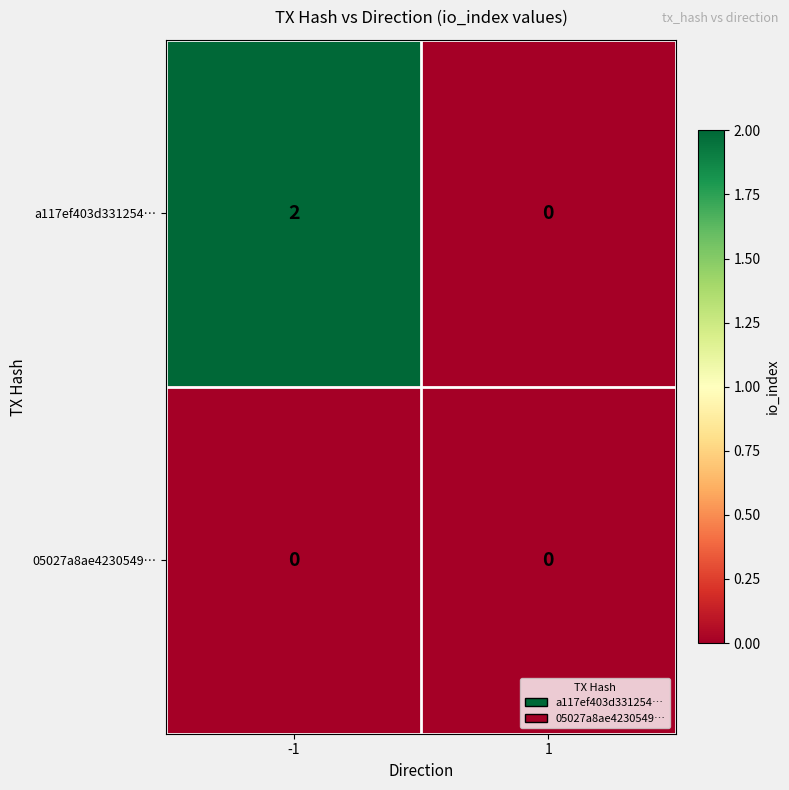

Is it true that a117ef403d331254… equals 2 at -1?

True